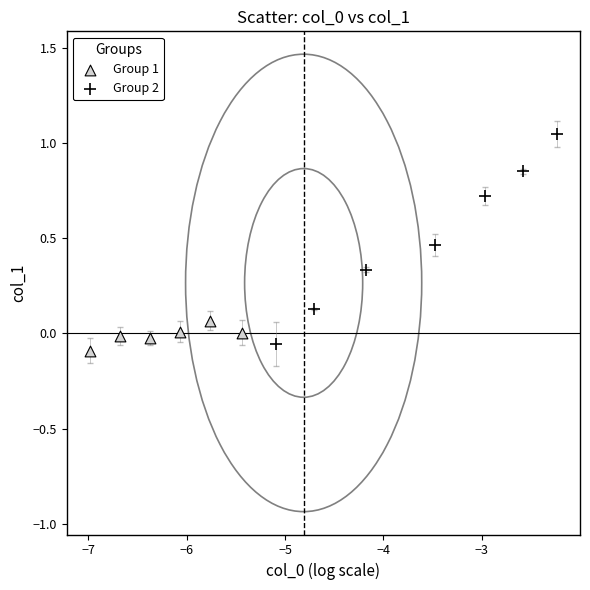

Which series reaches the maximum Y coordinate?

Group 2